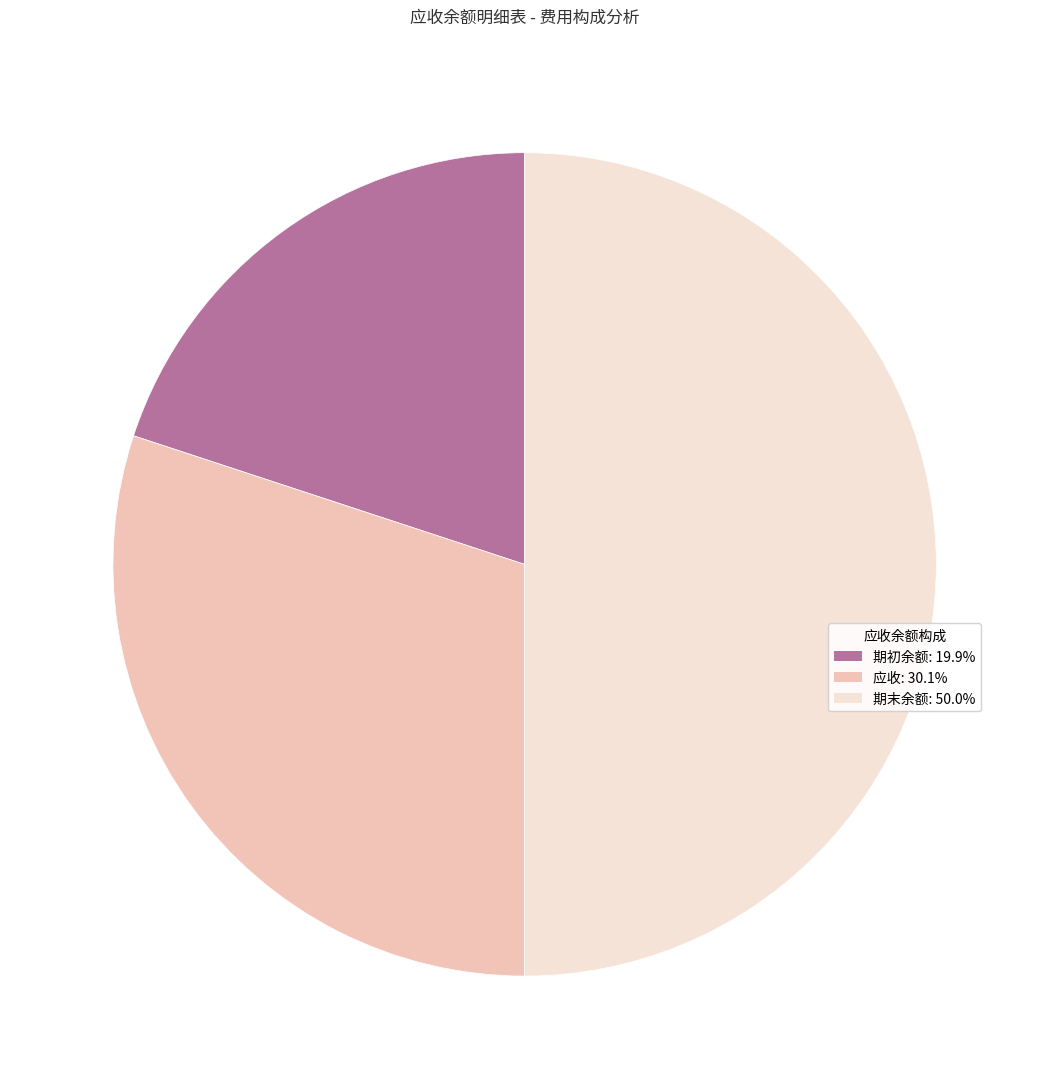

Count the number of slices in the pie.

3